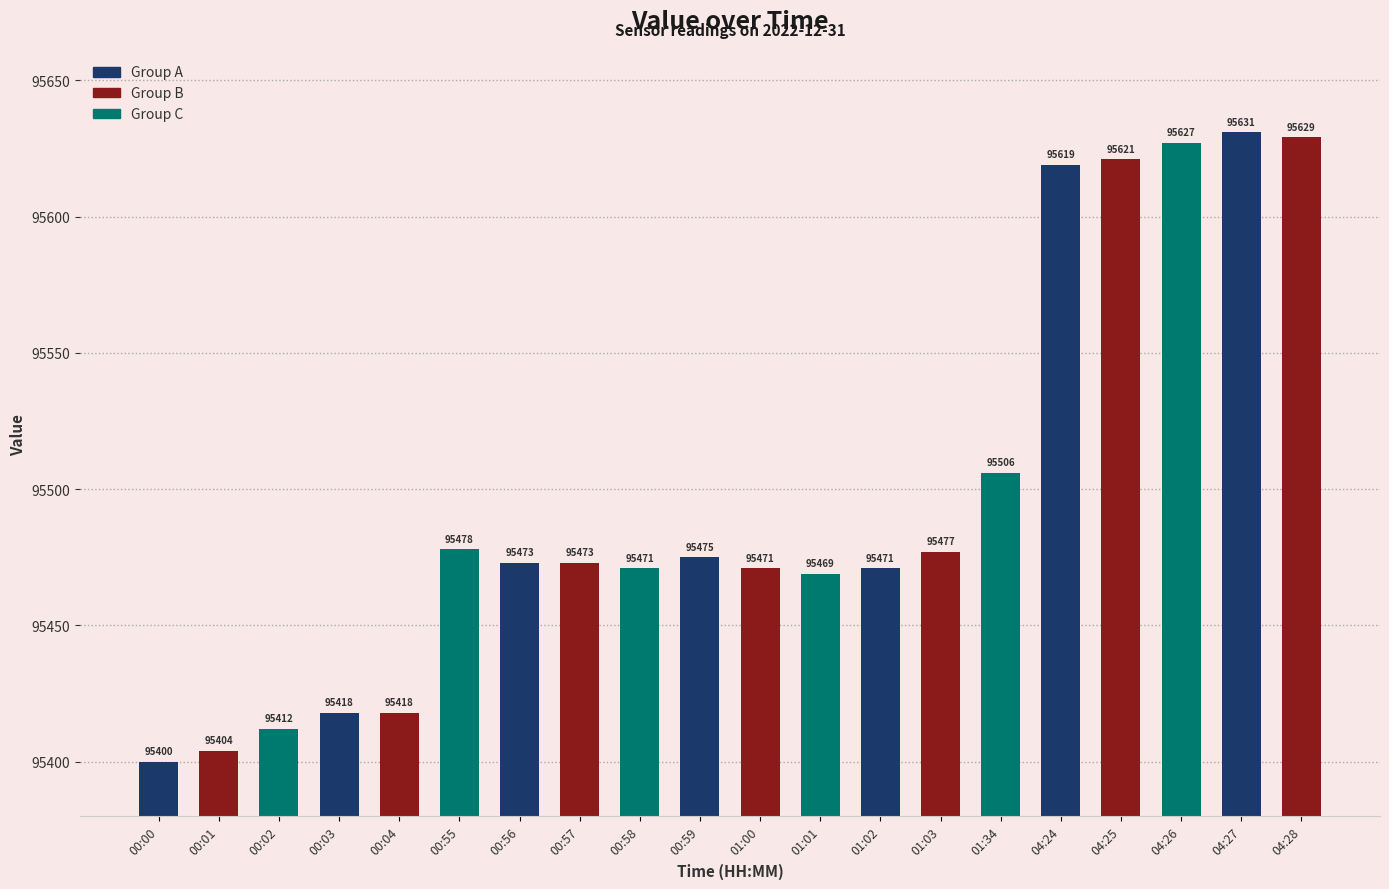

What is the change in value from 00:55 to 01:03?

-1